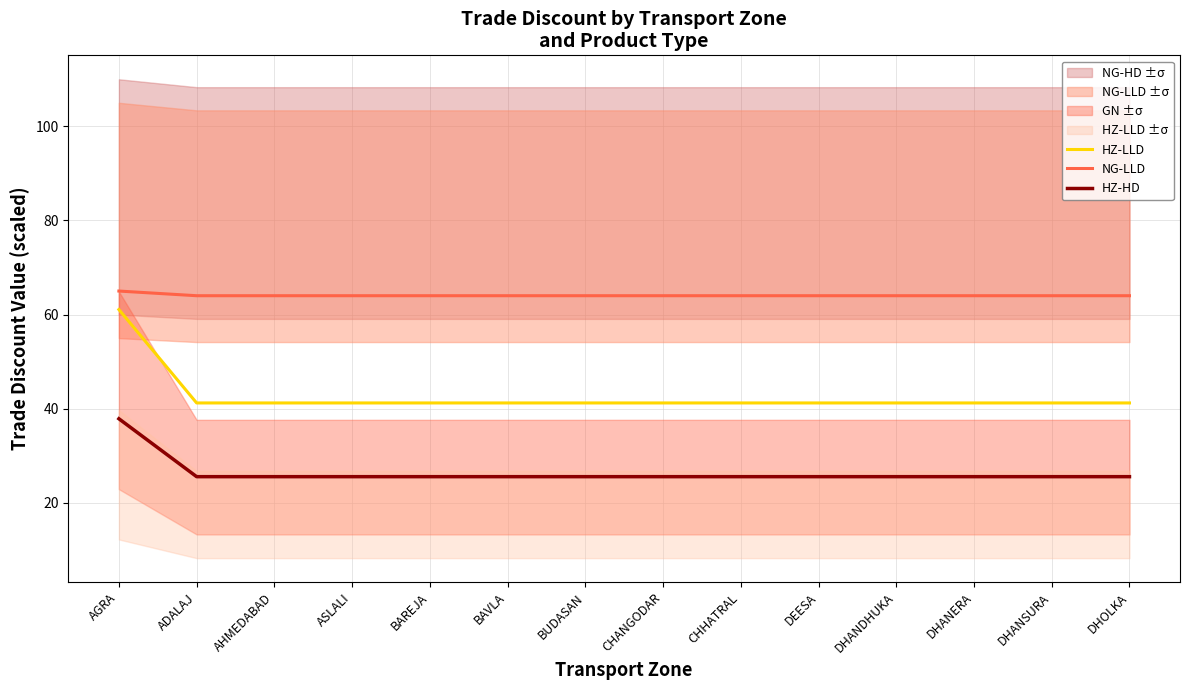

What is the sum of the NG-LLD values at BUDASAN and DHANDHUKA?

128.0